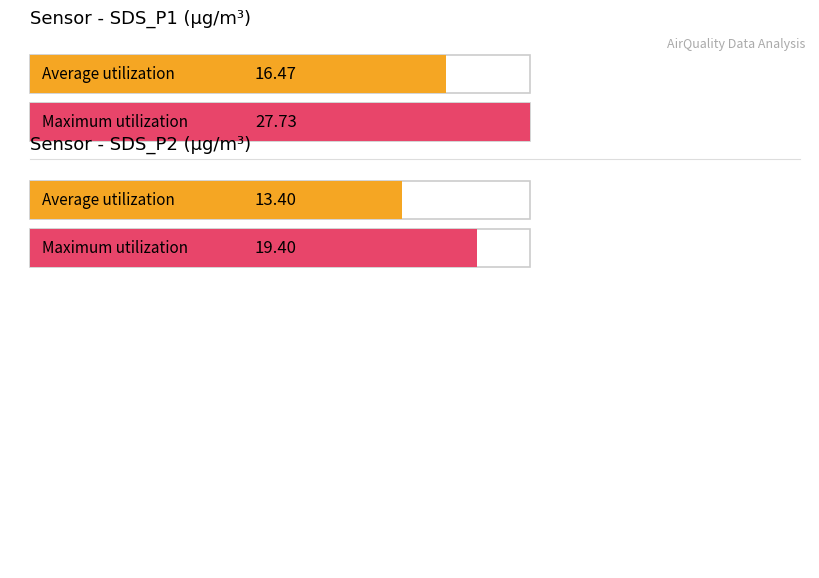

True or false: Maximum utilization and Average utilization cross at least once.

False